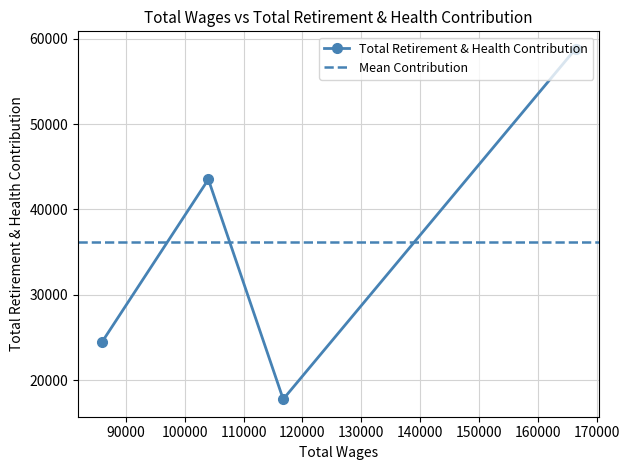

What is the maximum value for Total Retirement & Health Contribution?

58818